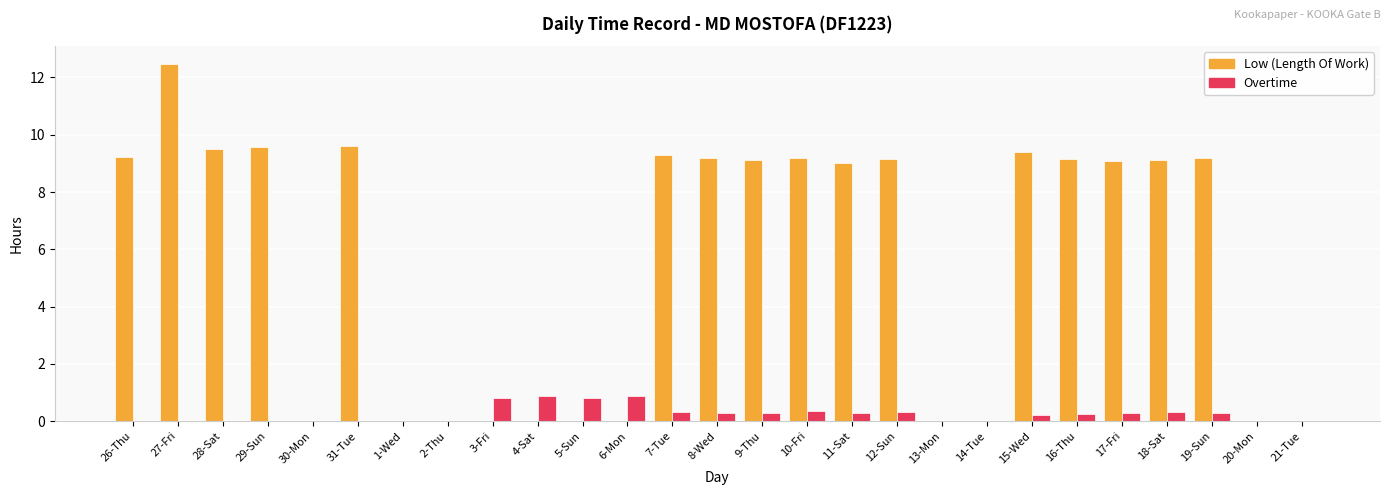

Which label corresponds to the largest value in the chart?

27-Fri